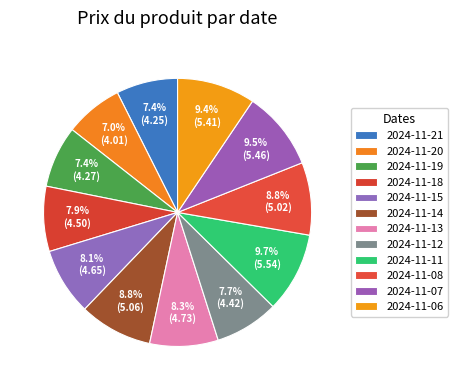

What is the smallest slice in the pie chart?

2024-11-20